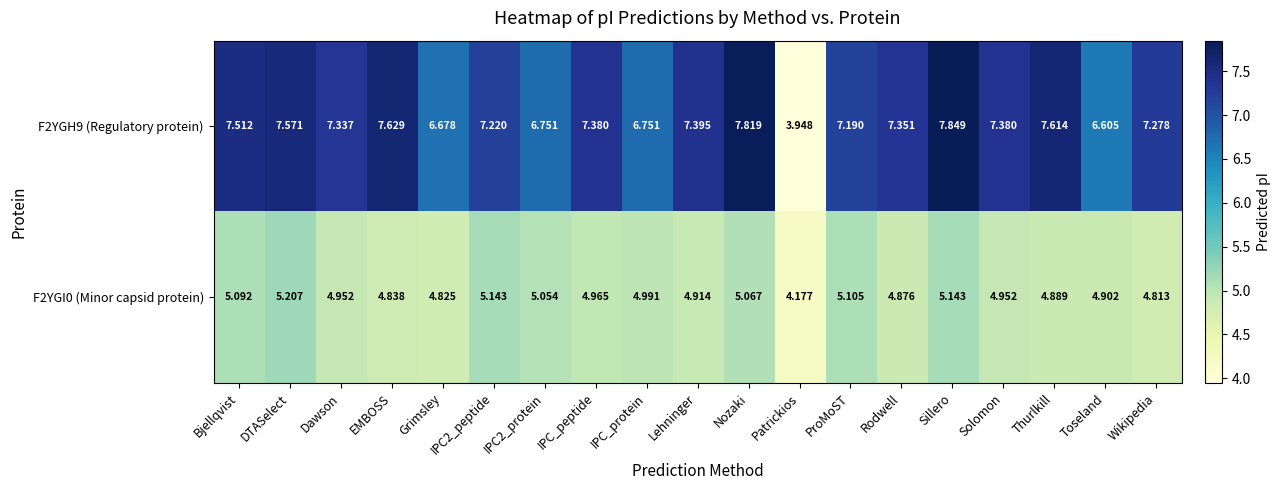

Is the value of F2YGH9 (Regulatory protein) at Bjellqvist greater than the value of F2YGI0 (Minor capsid protein) at Sillero?

Yes